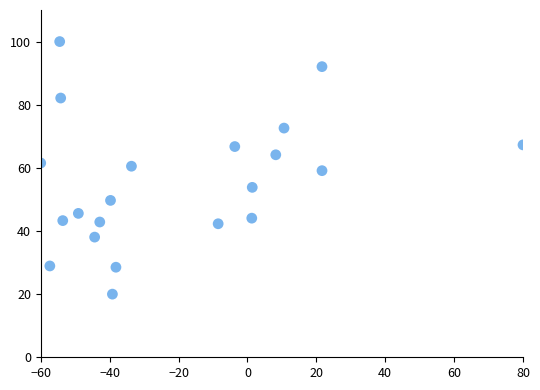

What is the range of Y values (max minus min)?

80.0